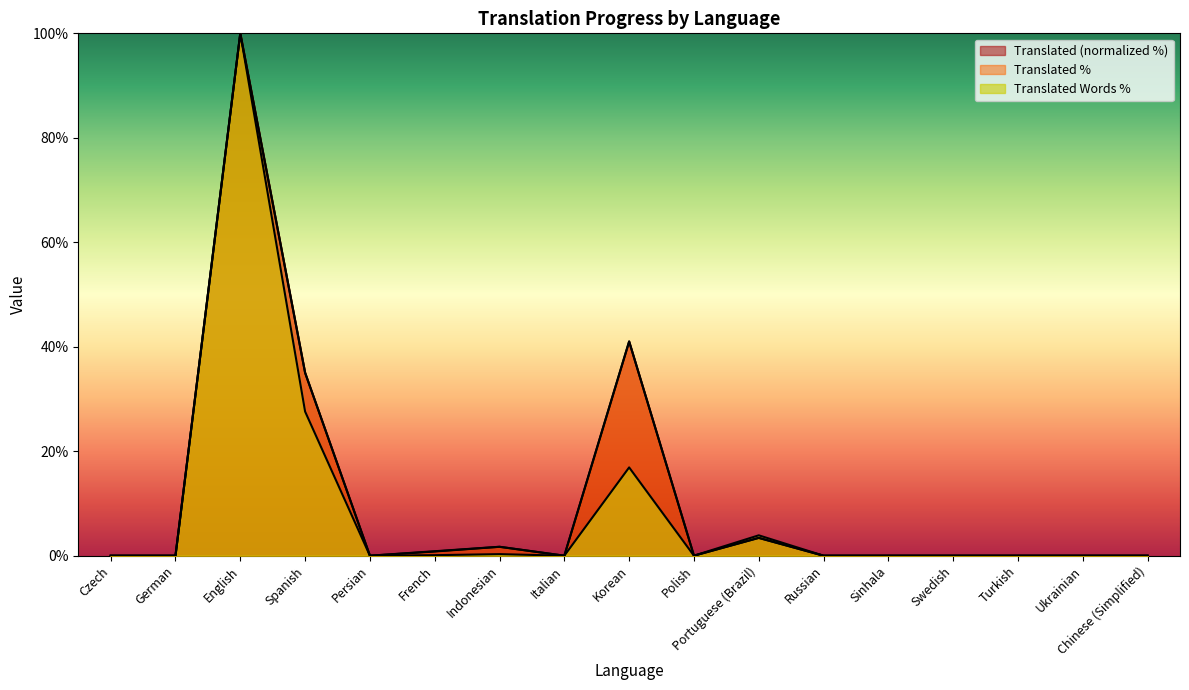

Between Persian and Korean, which series saw the biggest shift?

translated